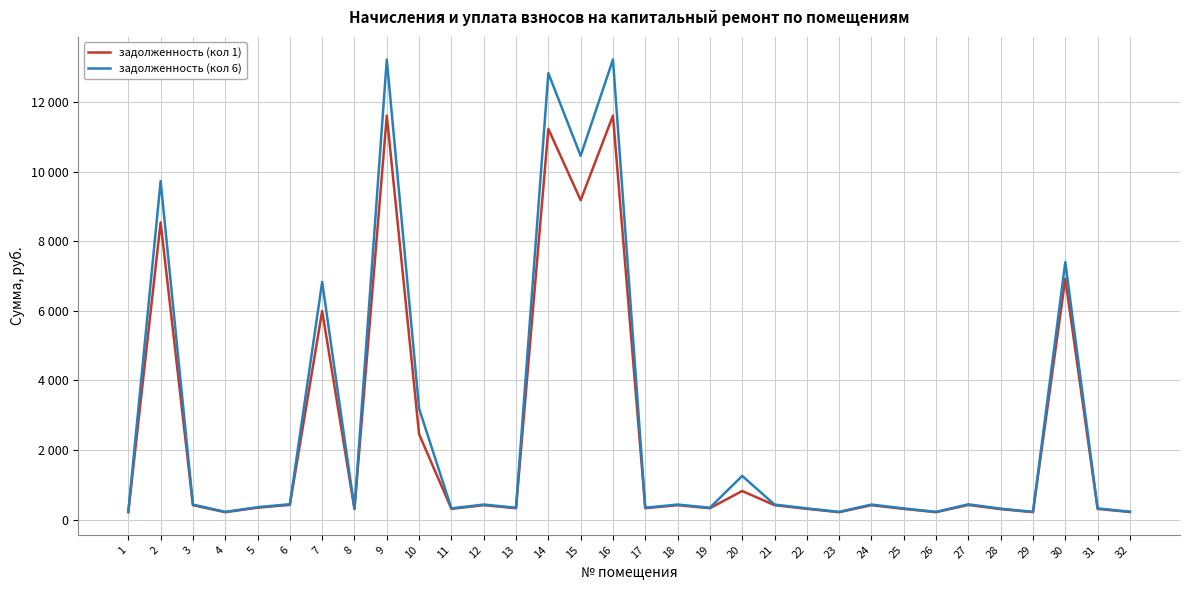

Is this an area chart (filled region under the line)?

No